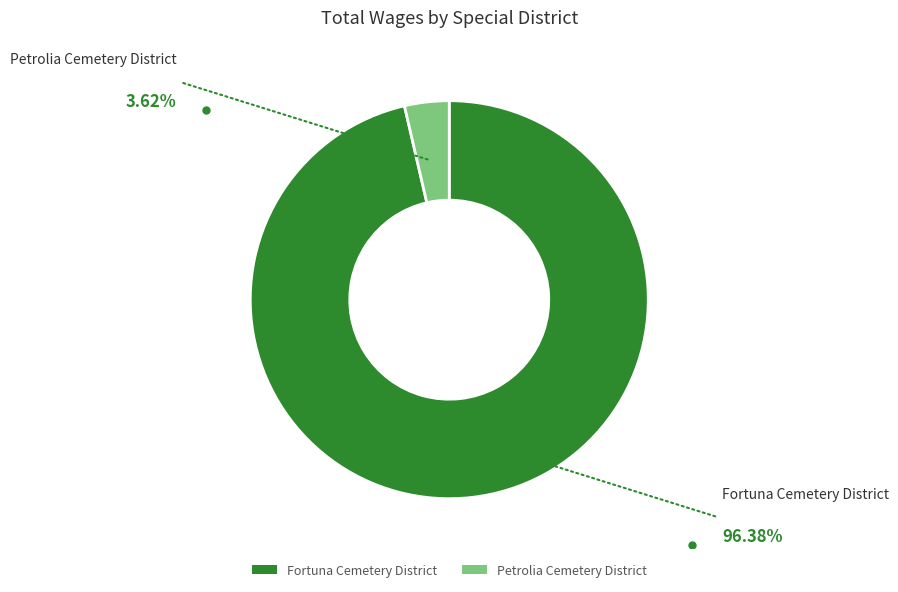

Which category has the biggest portion of the pie?

Fortuna Cemetery District